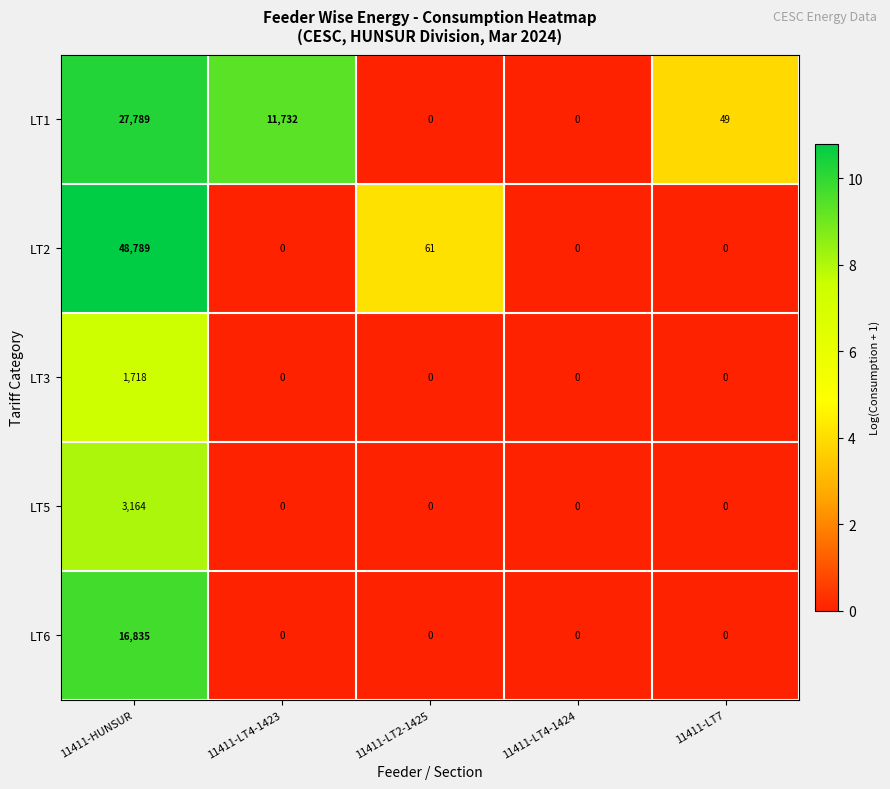

Which label corresponds to the largest value in the chart?

11411-HUNSUR